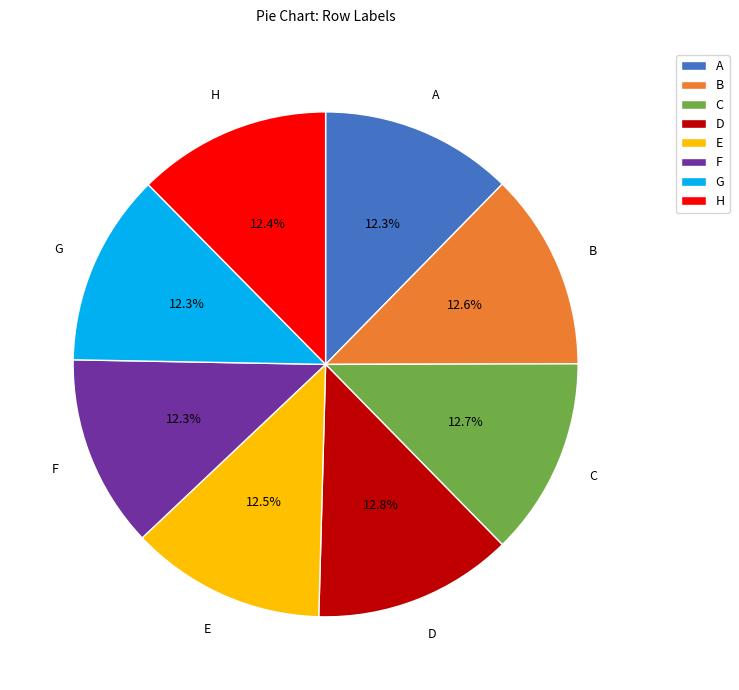

The C slice represents 13% of the pie. True or false?

True